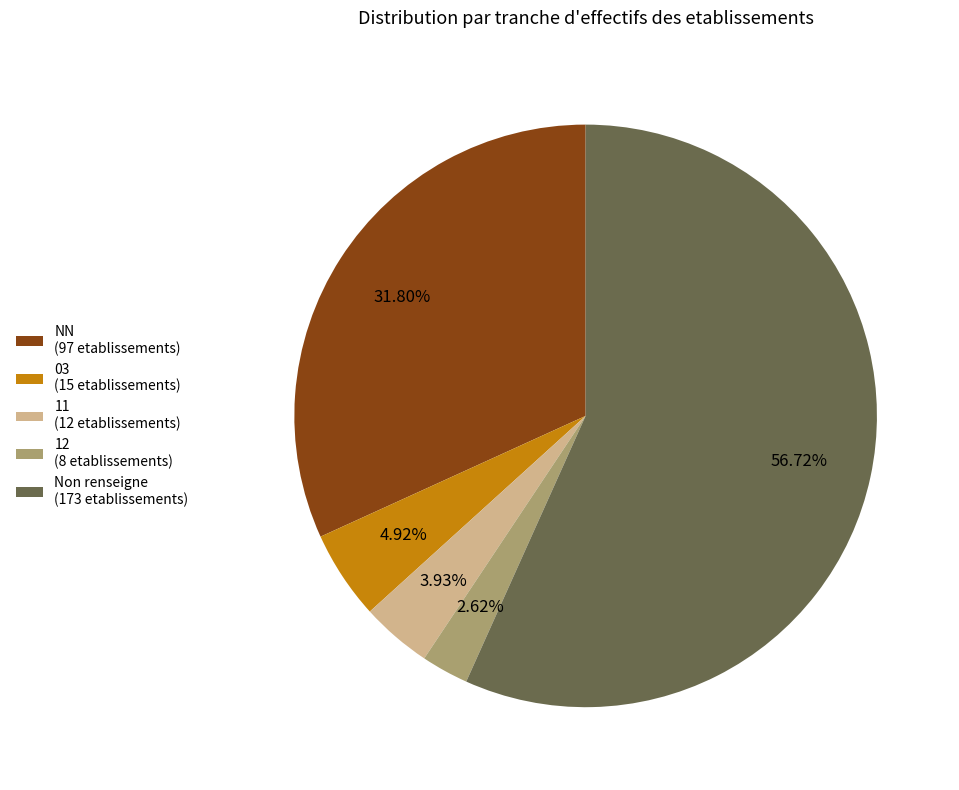

Does any single category account for the majority?

Yes